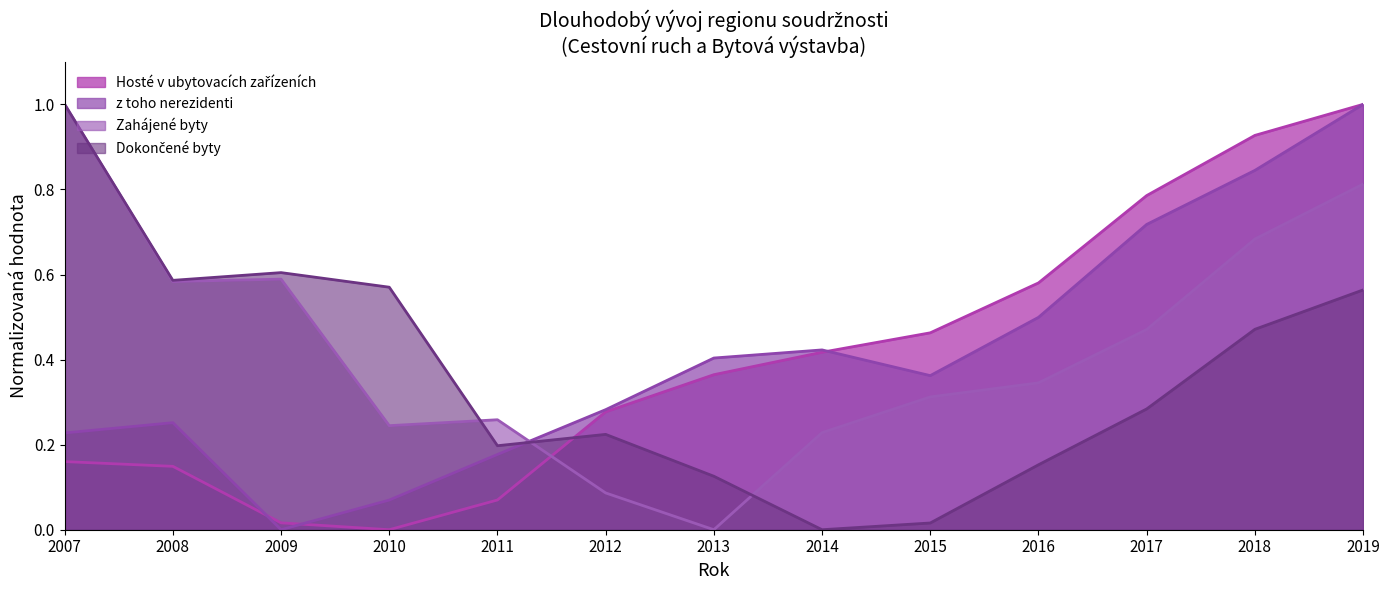

Which has a higher value, 2008 or 2014?

2014